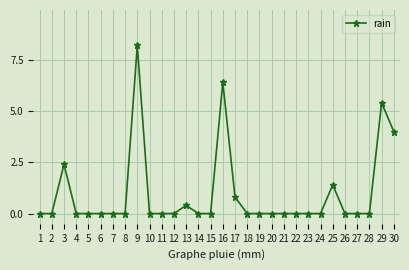

What is the maximum value shown in the chart?

8.2